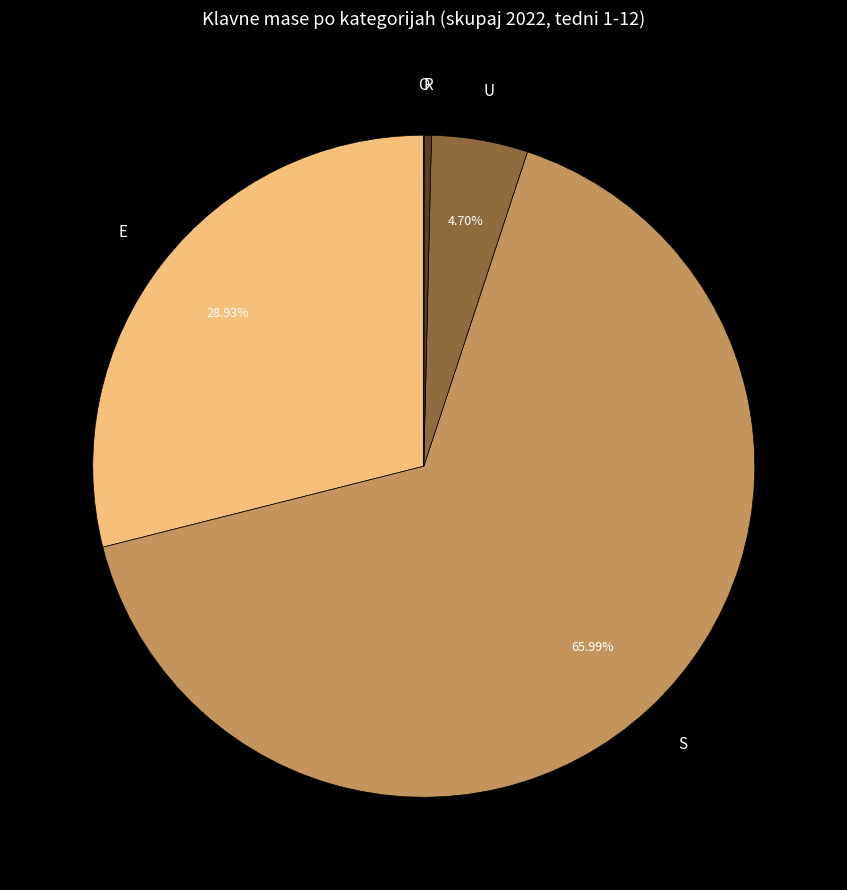

Does any single category account for the majority?

Yes